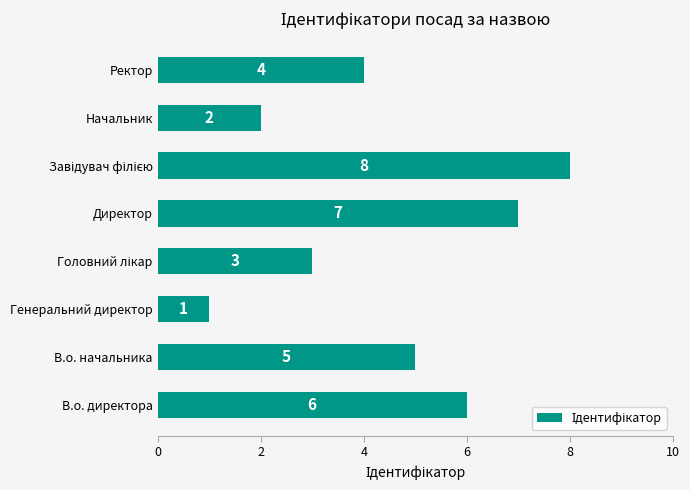

Count the values in the range 3 to 7.

5